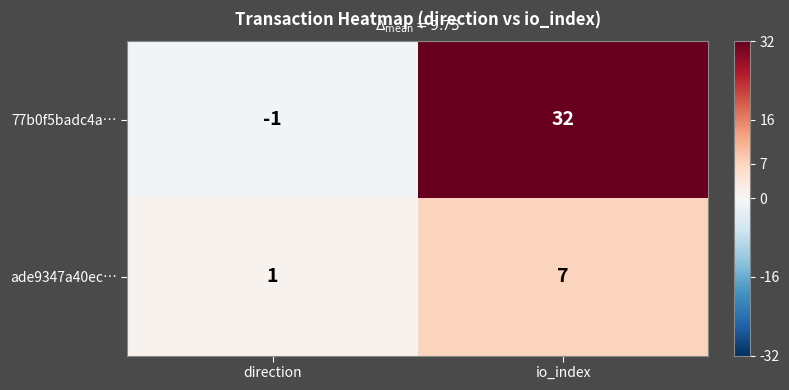

Which series has the largest range (max minus min)?

77b0f5badc4a…